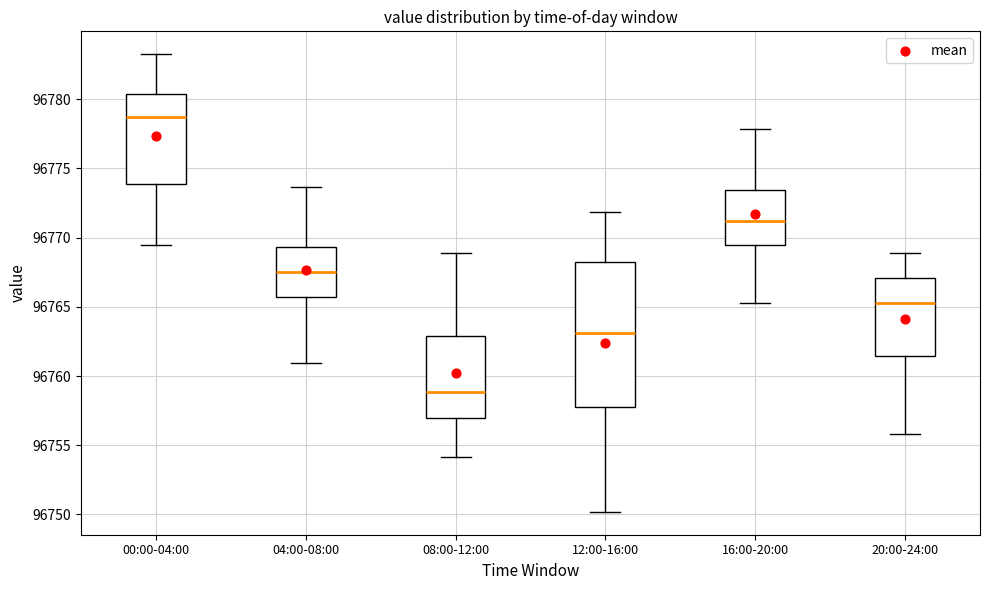

Which box has the highest median line?

00:00-04:00